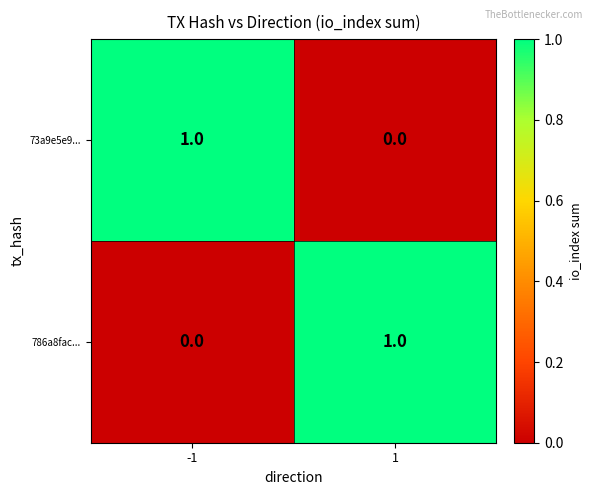

True or false: 73a9e5e9... has a value of 0 at 1.

True